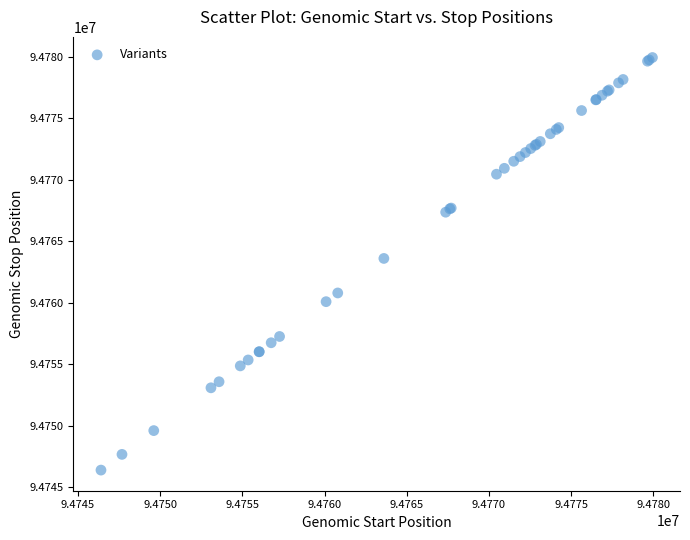

What Y value in the scatter plot is closest to 94763175?

94763612